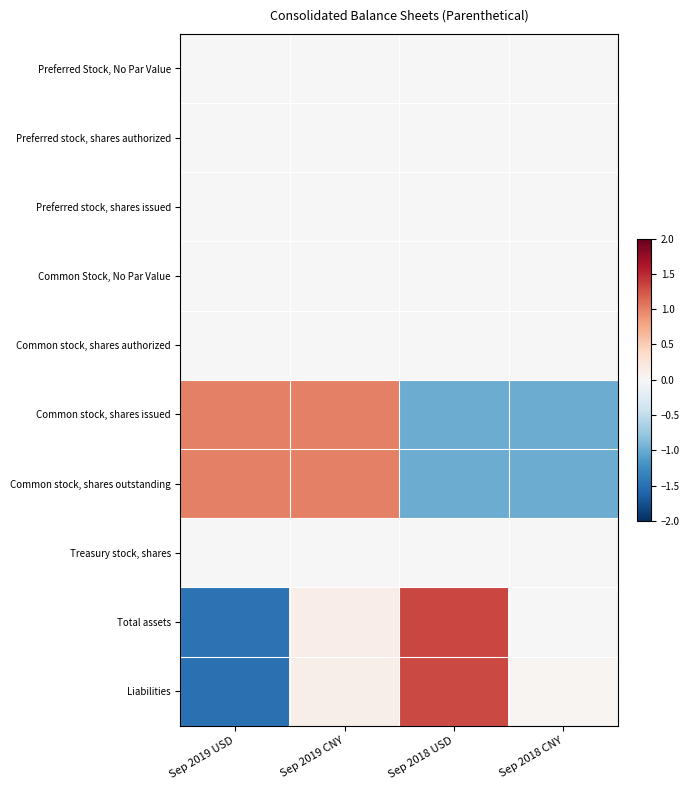

Reading right to left, what are all the values shown in this chart?

Preferred Stock, No Par Value: Sep 2018 CNY=0.0	Sep 2018 USD=0.0	Sep 2019 CNY=0.0	Sep 2019 USD=0.0
Preferred stock, shares authorized: Sep 2018 CNY=0.0	Sep 2018 USD=0.0	Sep 2019 CNY=0.0	Sep 2019 USD=0.0
Preferred stock, shares issued: Sep 2018 CNY=0.0	Sep 2018 USD=0.0	Sep 2019 CNY=0.0	Sep 2019 USD=0.0
Common Stock, No Par Value: Sep 2018 CNY=0.0	Sep 2018 USD=0.0	Sep 2019 CNY=0.0	Sep 2019 USD=0.0
Common stock, shares authorized: Sep 2018 CNY=0.0	Sep 2018 USD=0.0	Sep 2019 CNY=0.0	Sep 2019 USD=0.0
Common stock, shares issued: Sep 2018 CNY=-1.0	Sep 2018 USD=-1.0	Sep 2019 CNY=1.0	Sep 2019 USD=1.0
Common stock, shares outstanding: Sep 2018 CNY=-1.0	Sep 2018 USD=-1.0	Sep 2019 CNY=1.0	Sep 2019 USD=1.0
Treasury stock, shares: Sep 2018 CNY=0.0	Sep 2018 USD=0.0	Sep 2019 CNY=0.0	Sep 2019 USD=0.0
Total assets: Sep 2018 CNY=0.0	Sep 2018 USD=1.3	Sep 2019 CNY=0.1	Sep 2019 USD=-1.5
Liabilities: Sep 2018 CNY=0.0	Sep 2018 USD=1.3	Sep 2019 CNY=0.1	Sep 2019 USD=-1.5